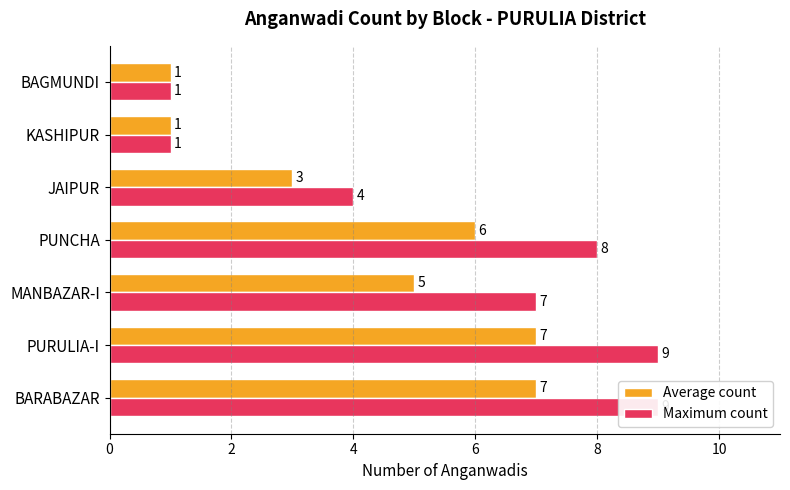

How many Maximum count values are between 1 and 9?

7